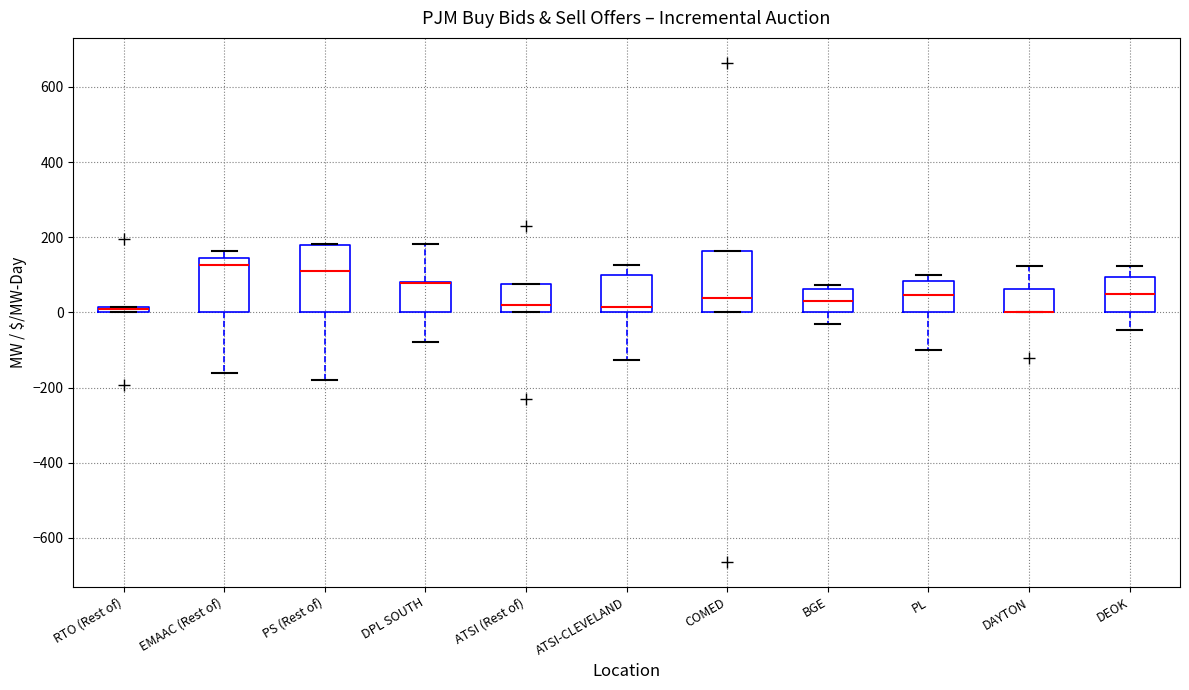

Where is the upper edge of the box for EMAAC (Rest of) on the y-axis? The values are not printed on the chart, so give them approximately, as read against the axis.

140